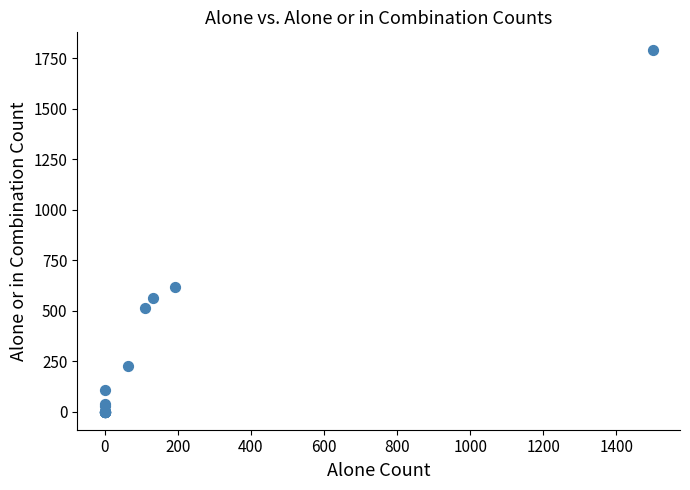

What Y value in the scatter plot is closest to 894?

617